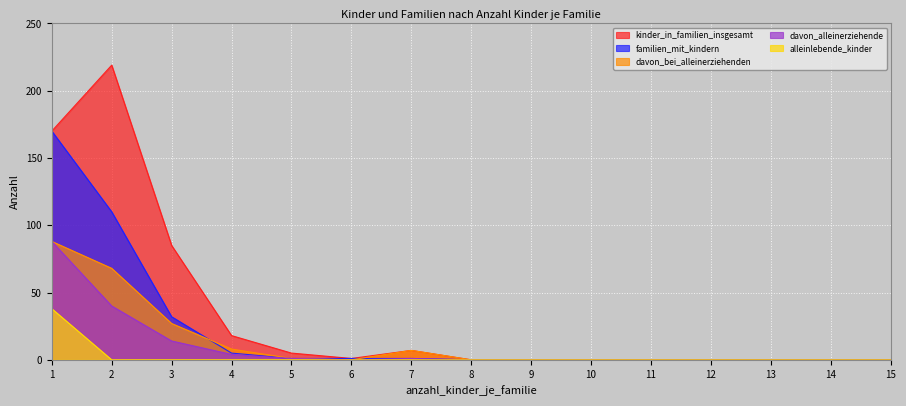

At which label does kinder_in_familien_insgesamt reach its minimum?

8